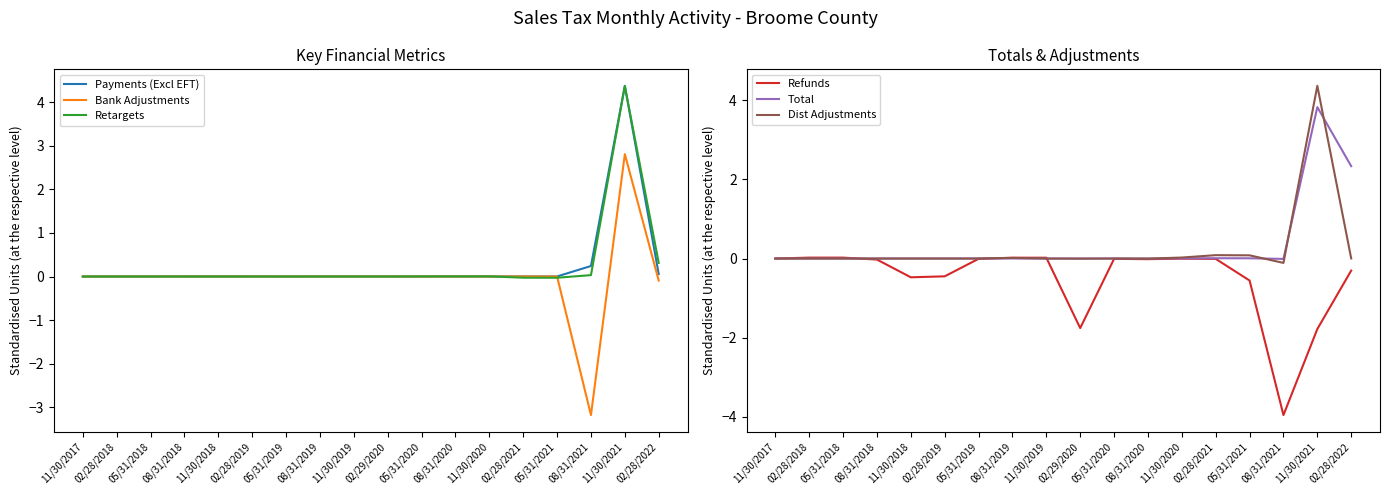

True or false: Bank Adjustments and Total intersect in this chart.

True